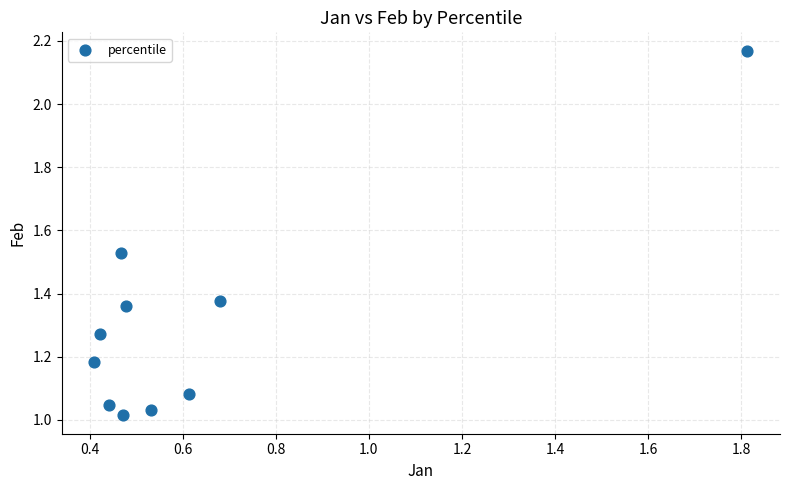

What is the average X value?

0.6